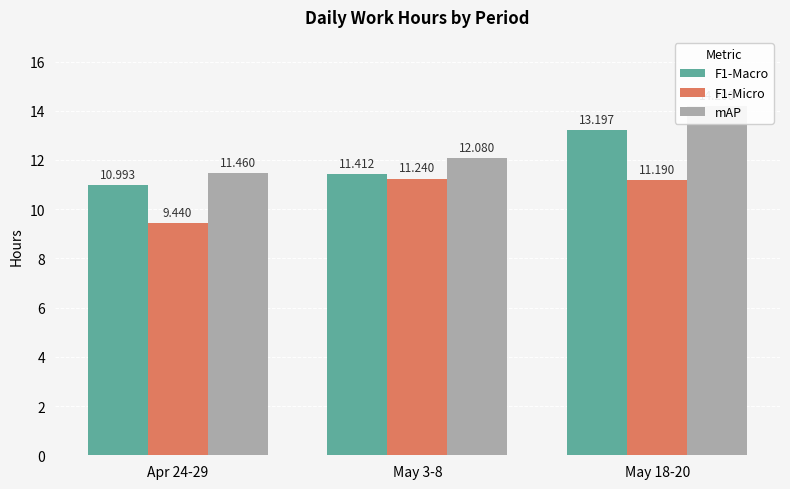

True or false: F1-Micro has a value of 4.6 at May 3-8.

False